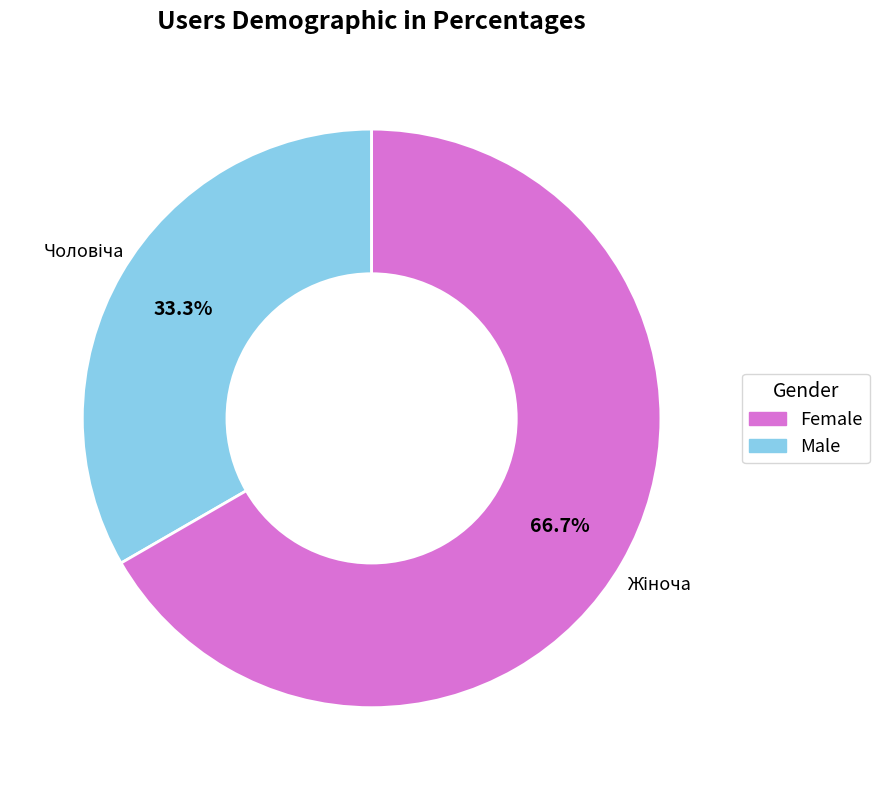

Does any single category account for the majority?

Yes